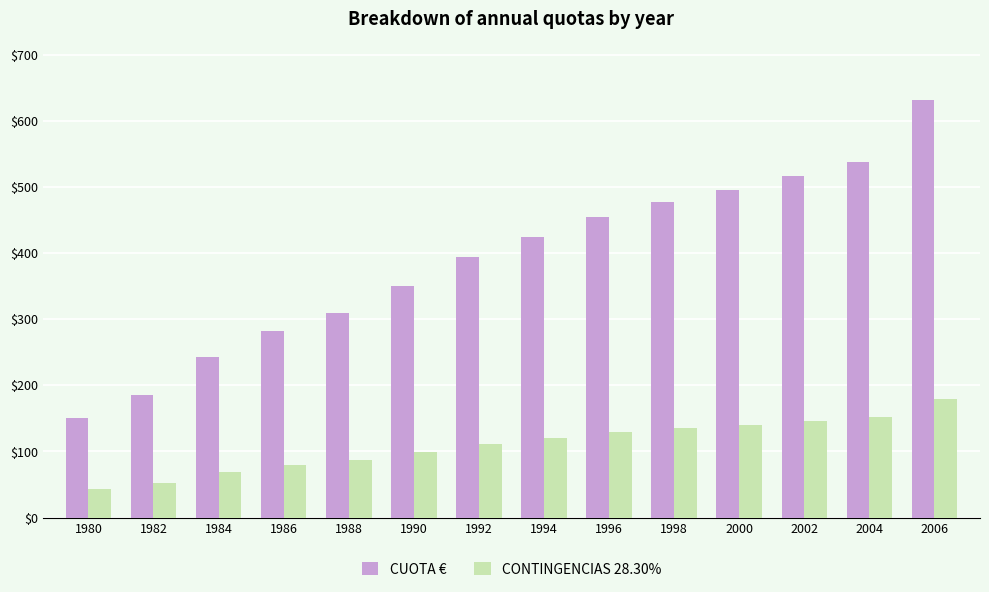

True or false: CUOTA € has a value of 350.7 at 1990.

True